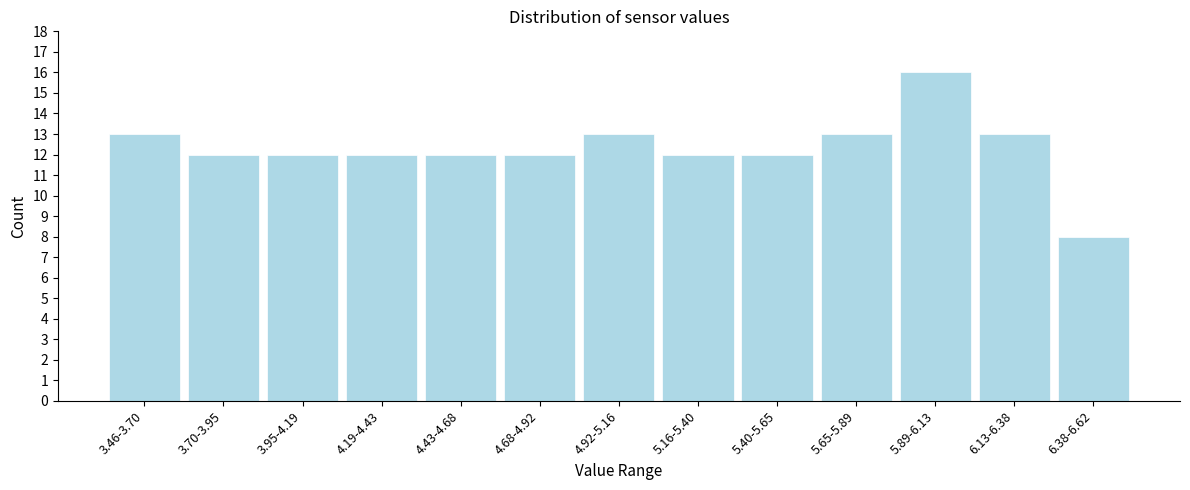

Reading left to right, extract all data points from this chart.

3.46-3.70=13	3.70-3.95=12	3.95-4.19=12	4.19-4.43=12	4.43-4.68=12	4.68-4.92=12	4.92-5.16=13	5.16-5.40=12	5.40-5.65=12	5.65-5.89=13	5.89-6.13=16	6.13-6.38=13	6.38-6.62=8